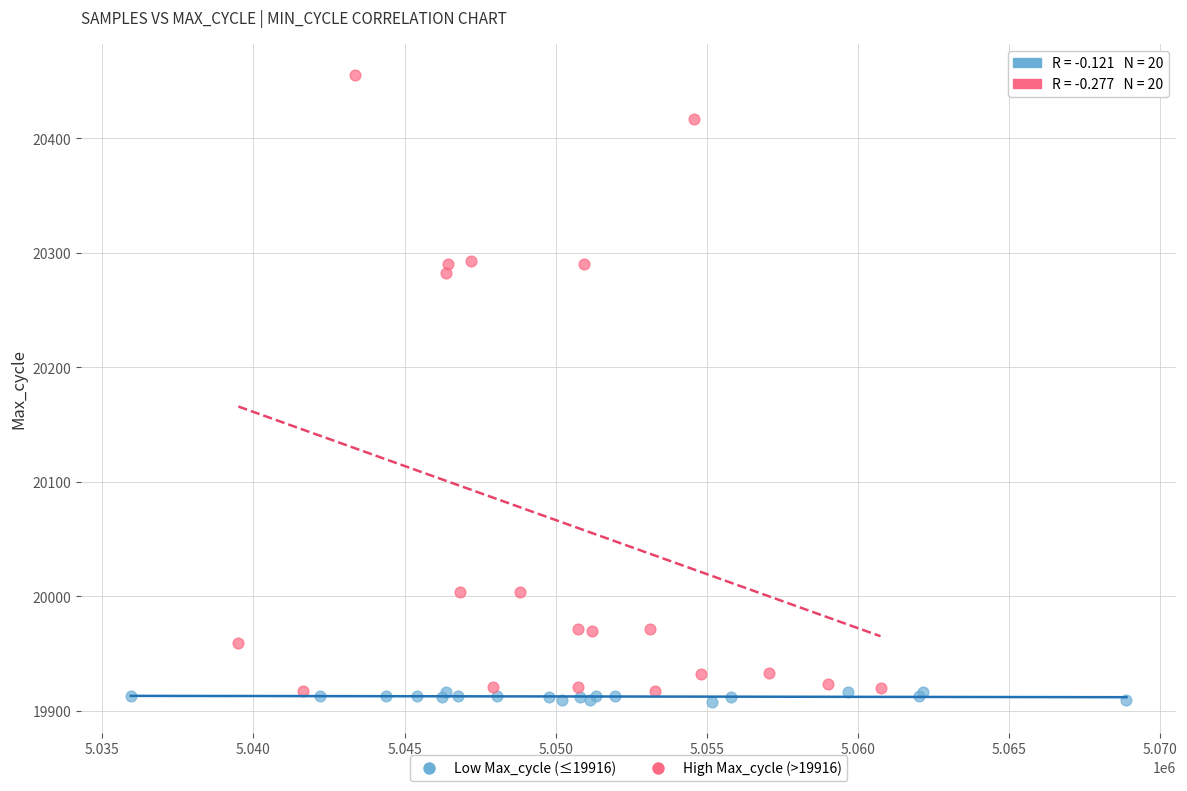

Which series reaches the maximum Y coordinate?

High Max_cycle (>19916)